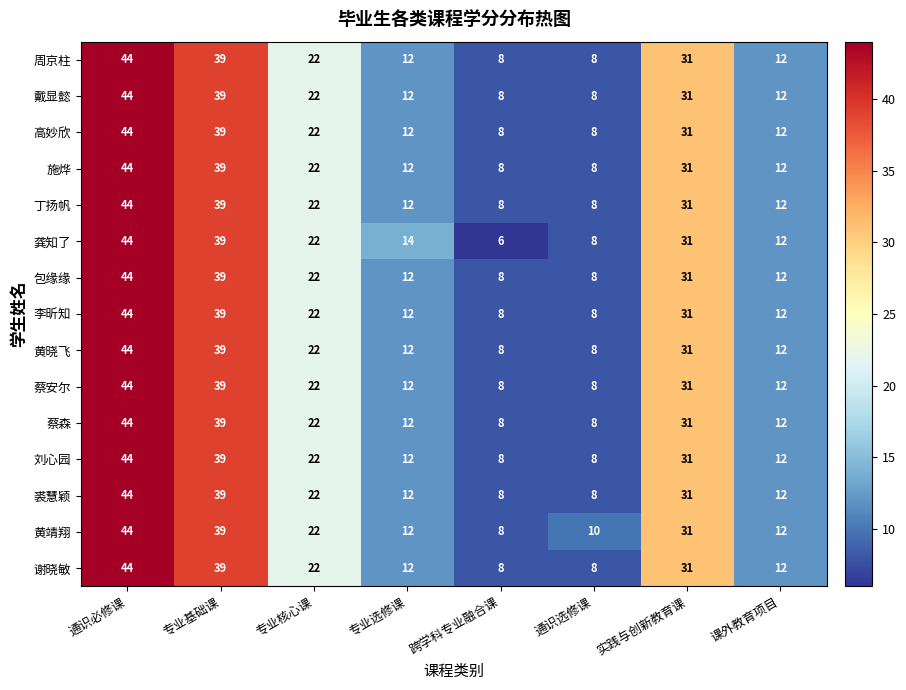

List the labels in order of 龚知了 value, largest first.

通识必修课, 专业基础课, 实践与创新教育课, 专业核心课, 专业选修课, 课外教育项目, 通识选修课, 跨学科专业融合课